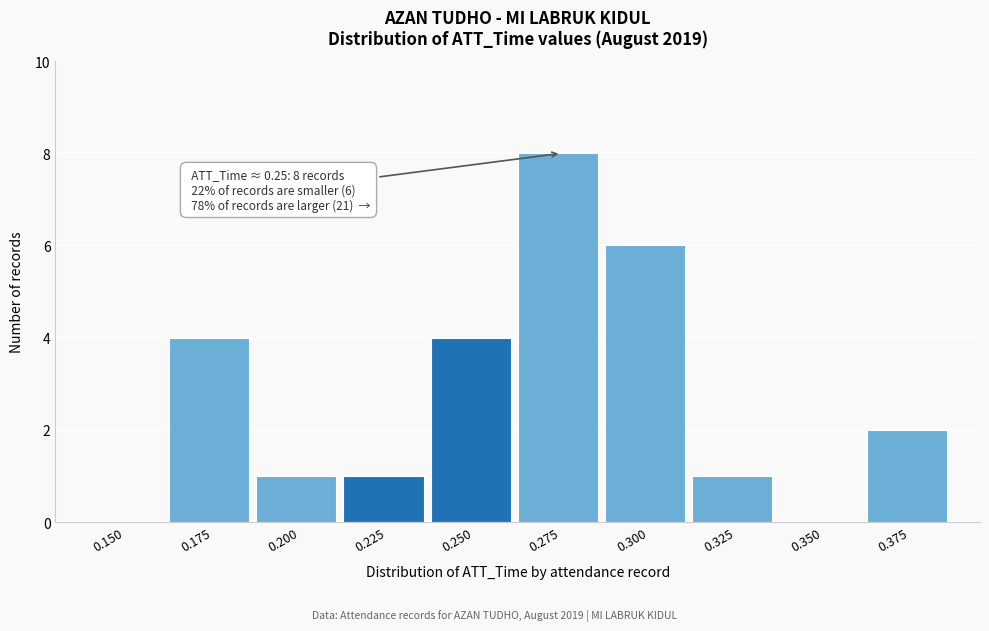

Reading left to right, transcribe all the data shown in this chart.

0.150=0	0.175=4	0.200=1	0.225=1	0.250=4	0.275=8	0.300=6	0.325=1	0.350=0	0.375=2